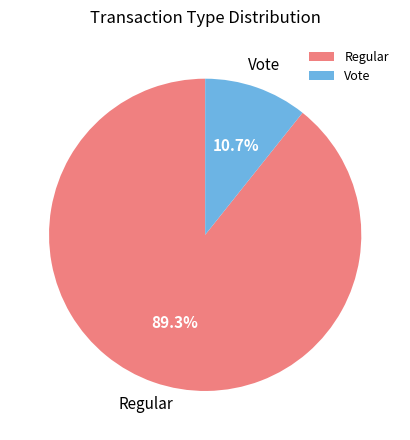

Which has a higher value, Vote or Regular?

Regular